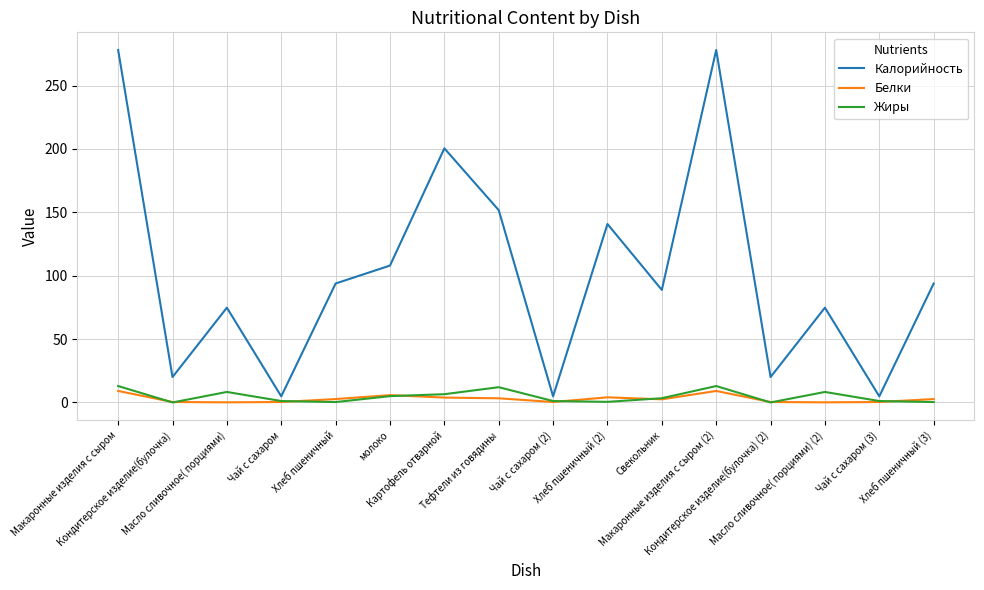

What are all the series names shown in the legend?

Калорийность, Белки, Жиры